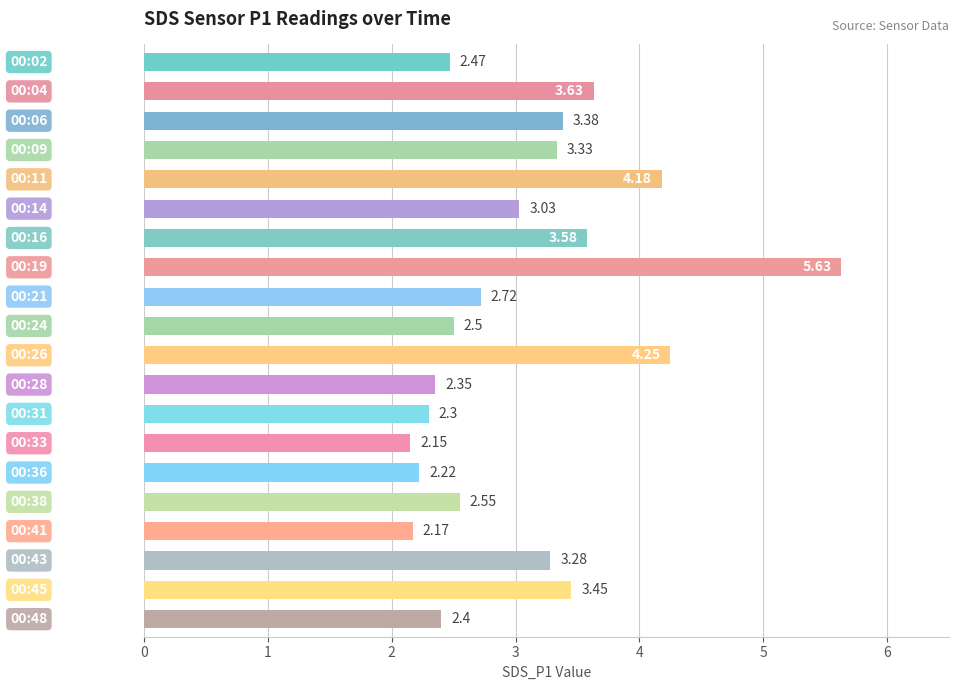

What is the average value?

3.1